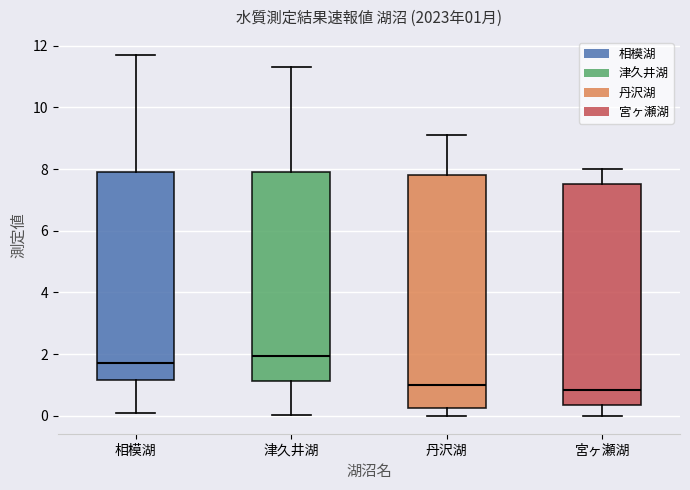

Which box's median line is the highest?

津久井湖